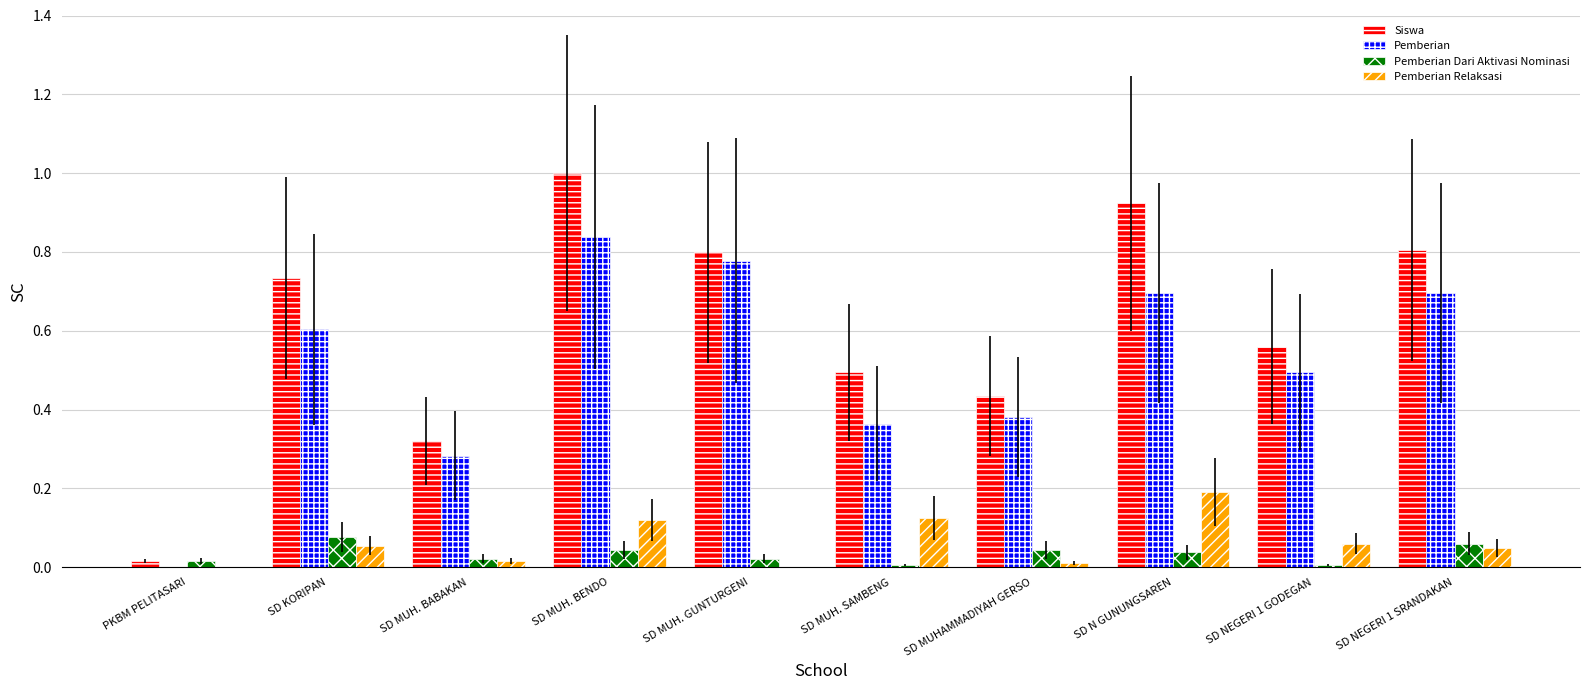

The Pemberian series shows 0.1 at SD MUH. BABAKAN. True or false?

False